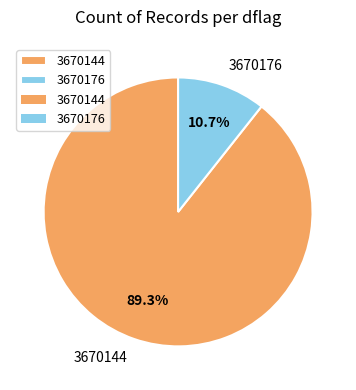

Count the number of slices in the pie.

2